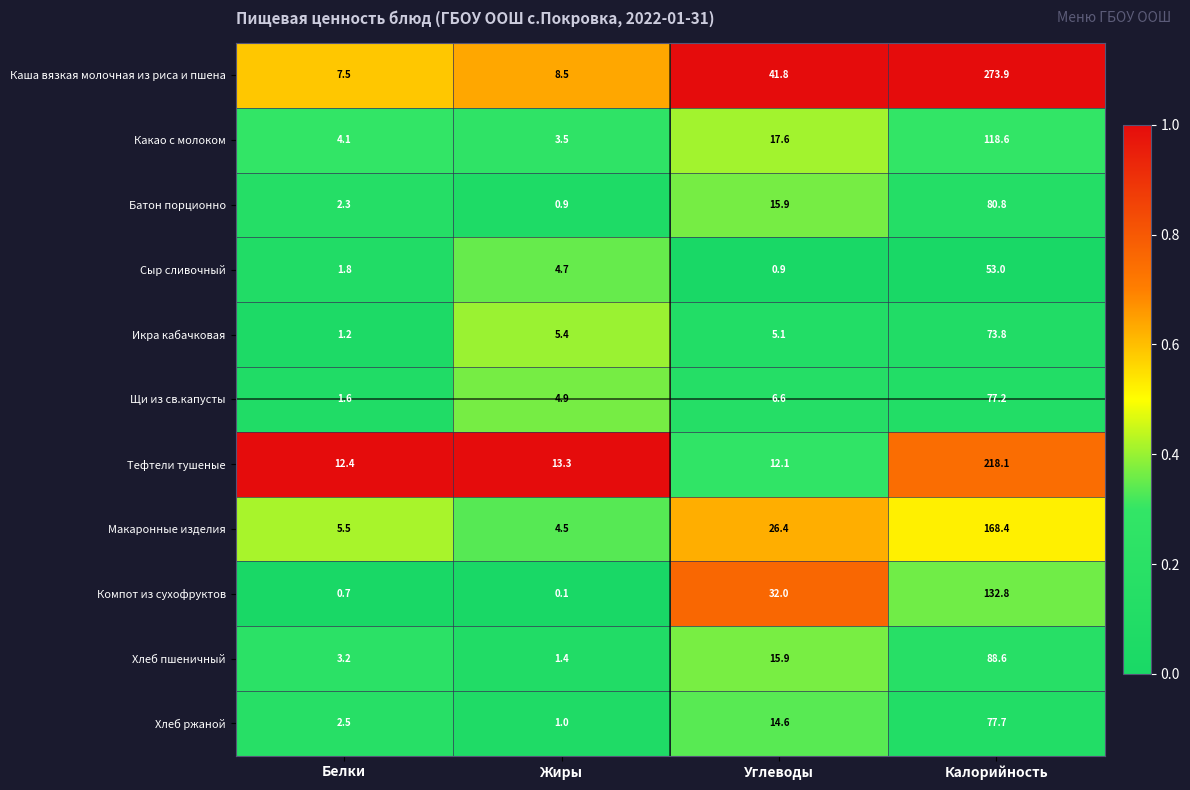

What is the difference between the highest and lowest values at Белки?

11.7